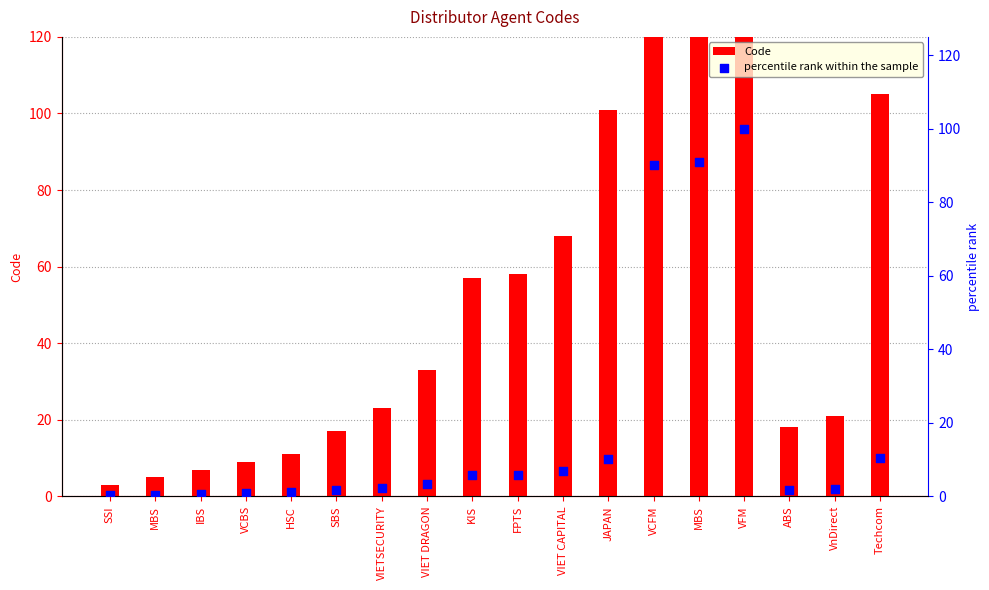

What is the total value across all series at VFM?

1099.0